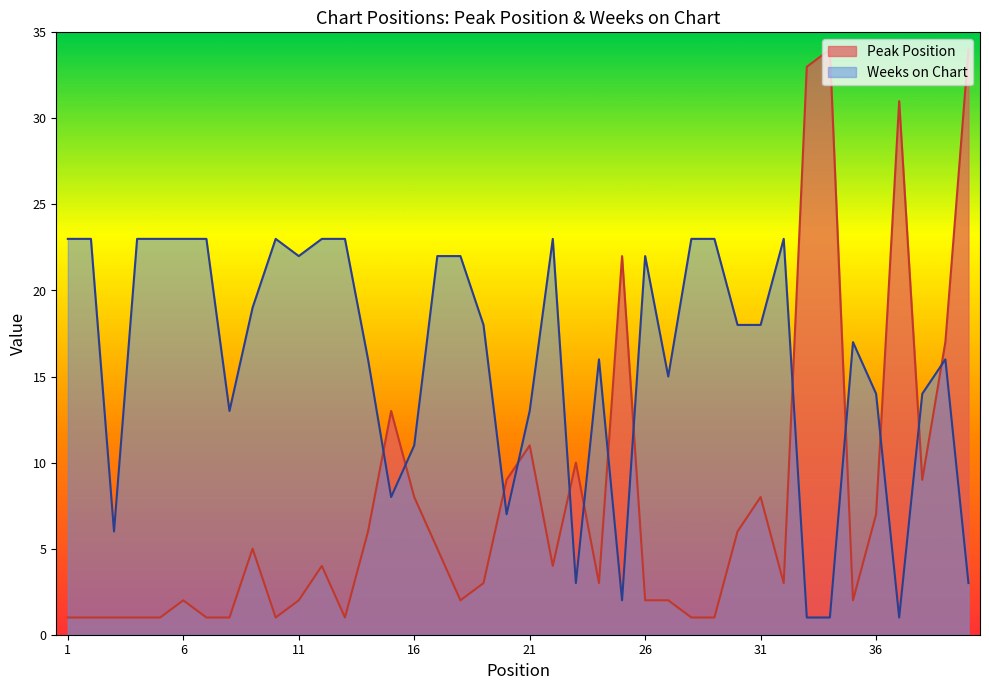

What is the value of the Weeks on Chart point at the 22nd from the left?

23